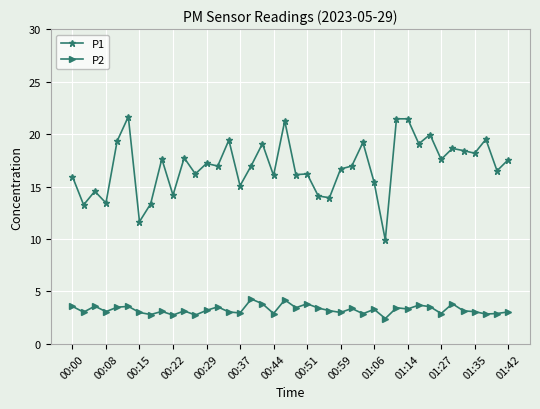

What is the value of the P2 point at the 22nd from the left?

3.8